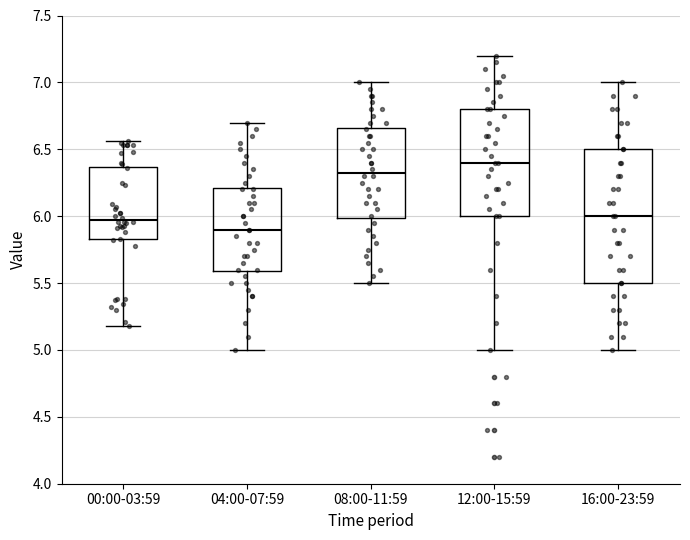

Comparing the boxes themselves (not the whiskers), which one is the tallest?

16:00-23:59